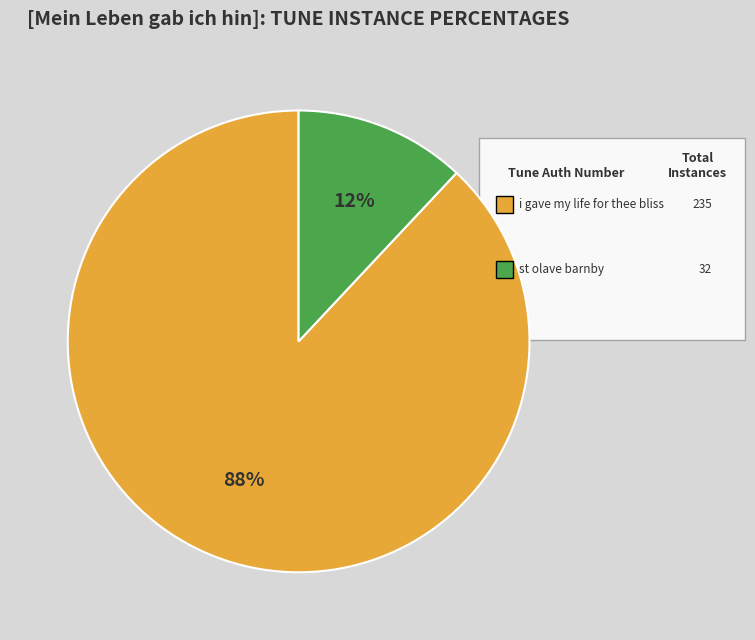

To the nearest percent, what is the difference between the largest and smallest slice percentages?

76%